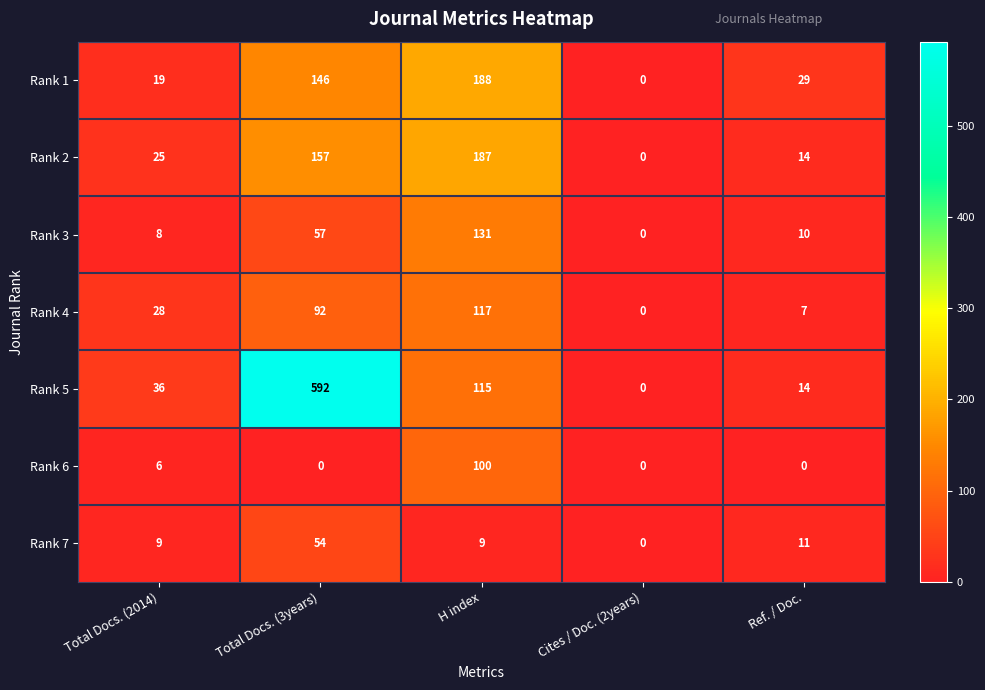

What is the maximum value for Rank 4?

117